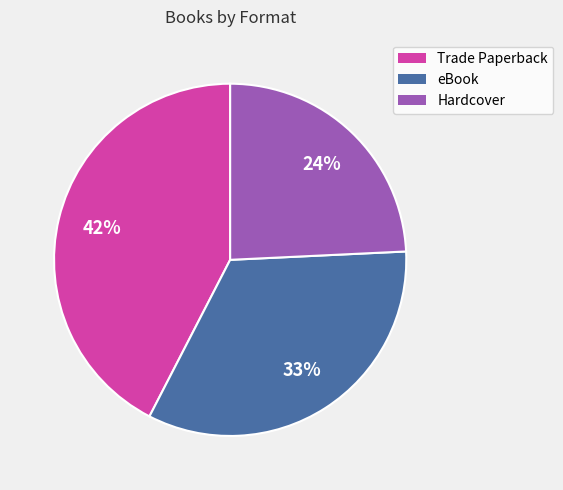

To the nearest percent, what is the combined percentage of eBook and Hardcover?

58%